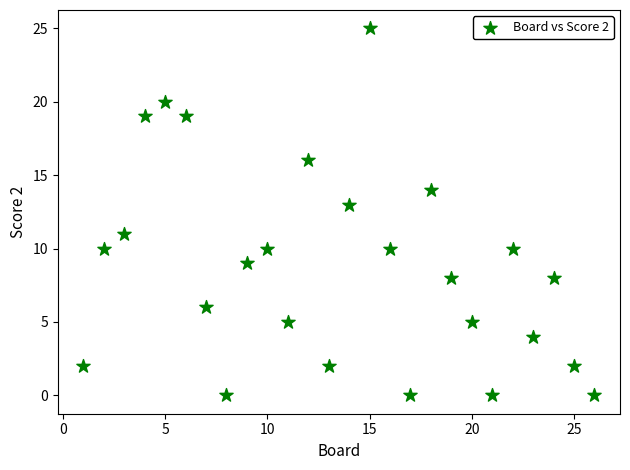

What is the range of Y values (max minus min)?

25